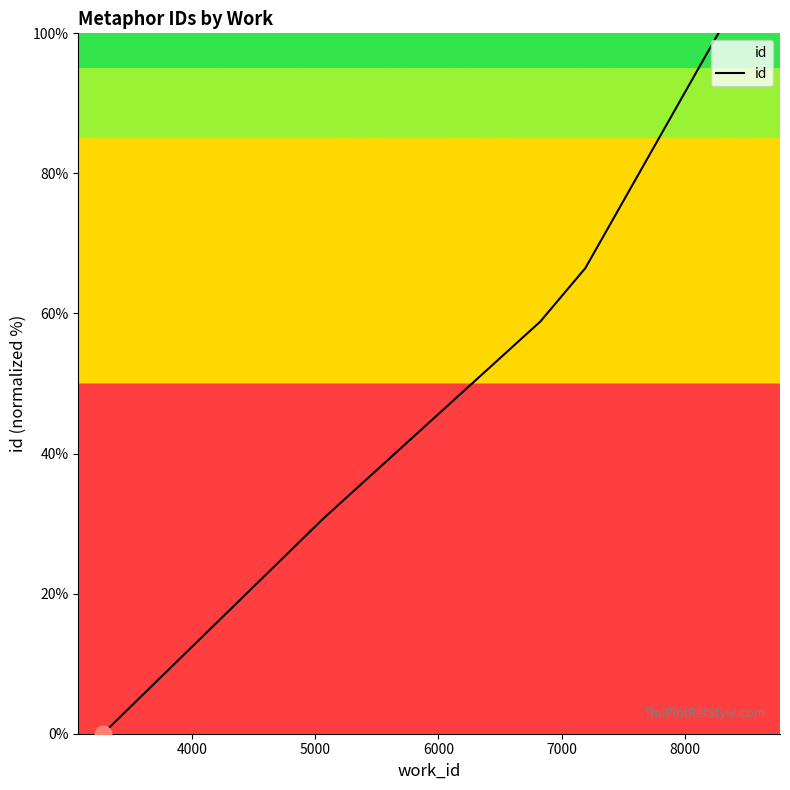

Is this an area chart (filled region under the line)?

No